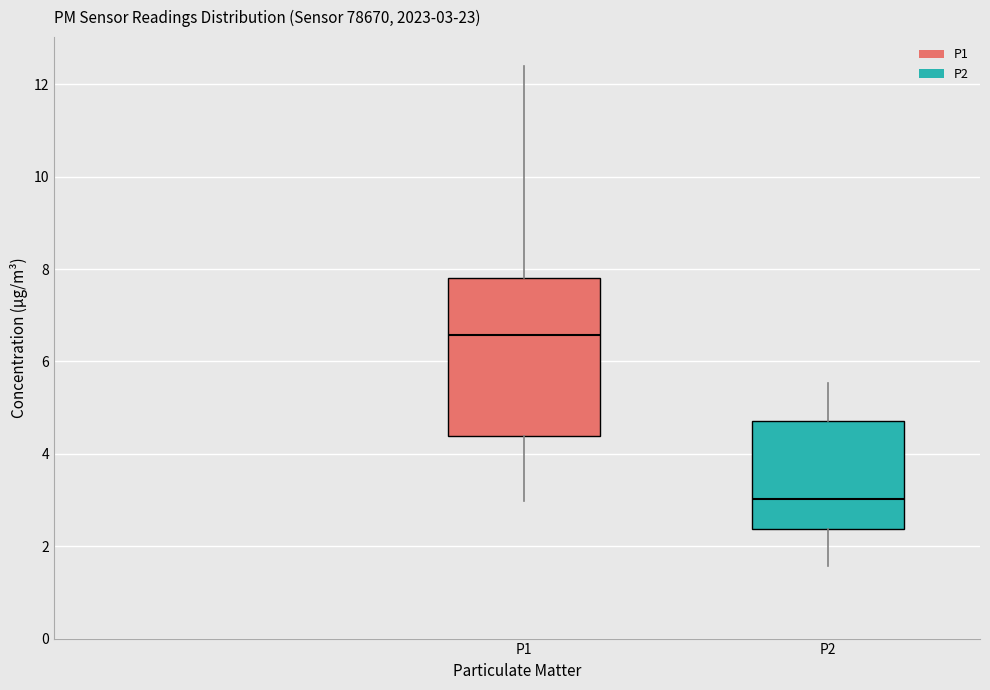

Which box's median line is the highest?

P1